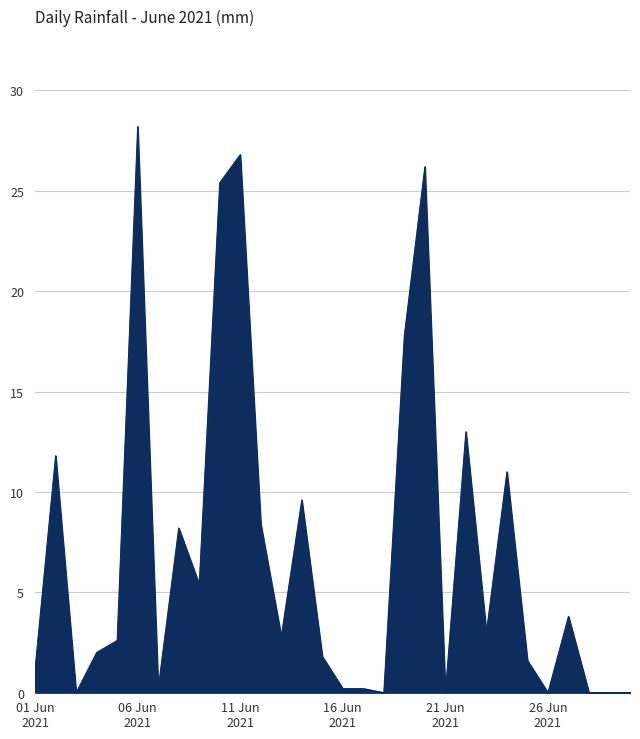

What is the greatest value displayed?

28.2